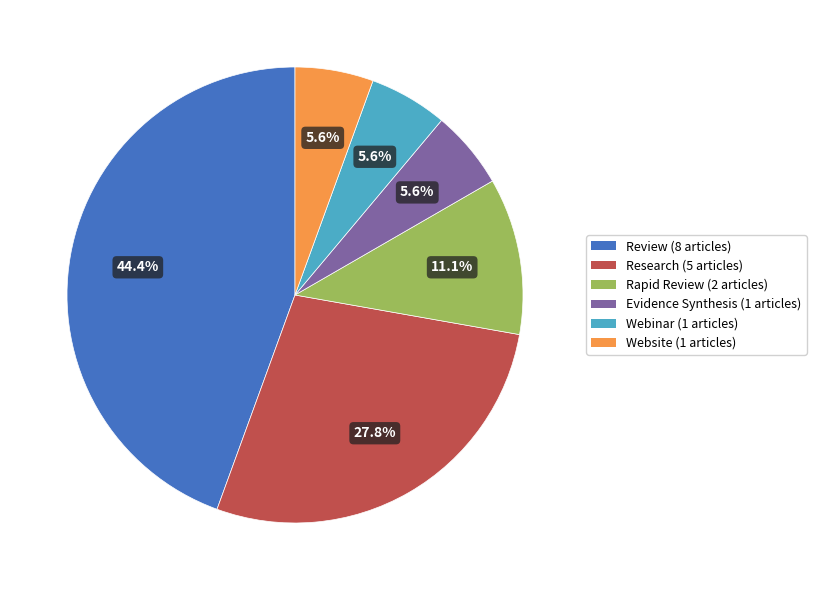

The Research slice represents 15% of the pie. True or false?

False